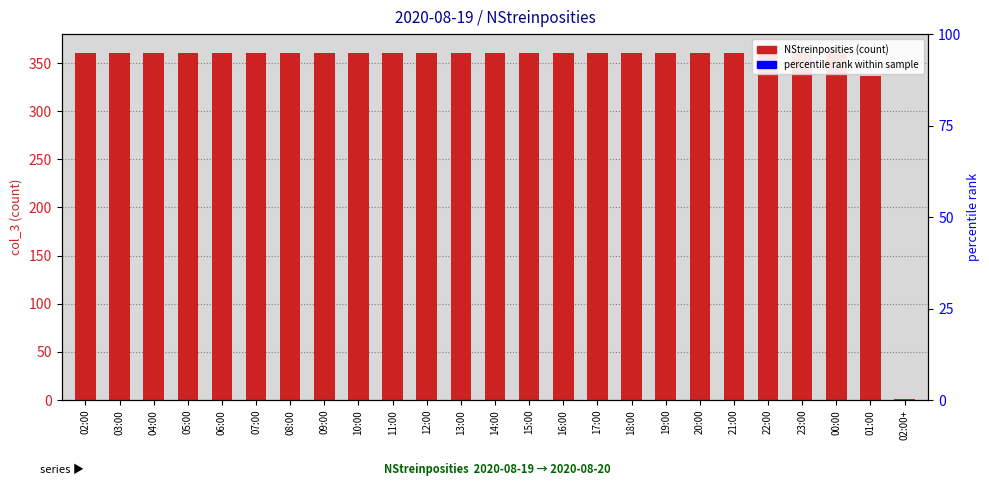

What position from the left is 09:00?

8